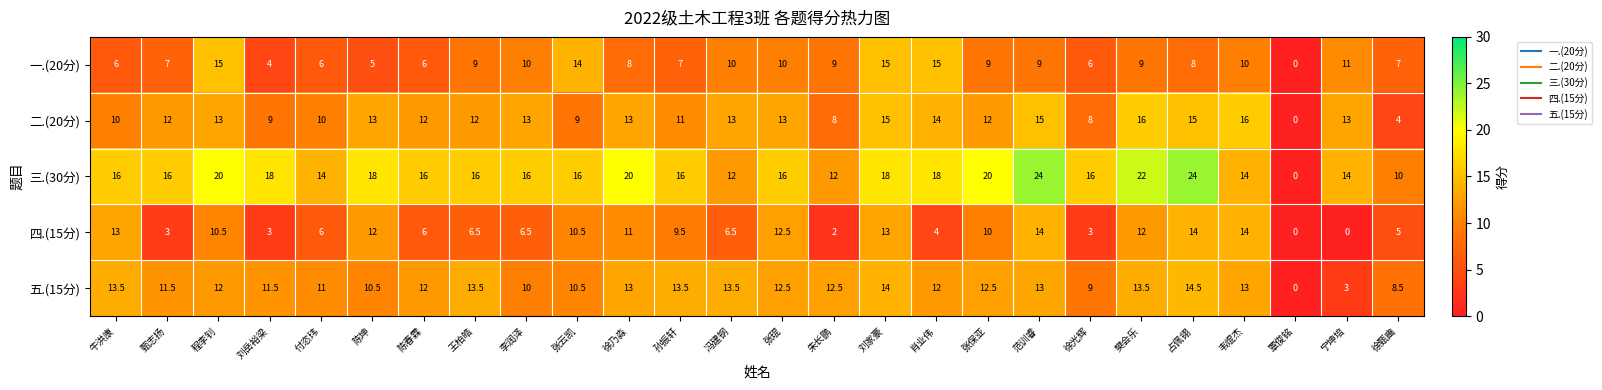

What is the sum of the 五.(15分) values at 张琨 and 甄志扬?

24.0